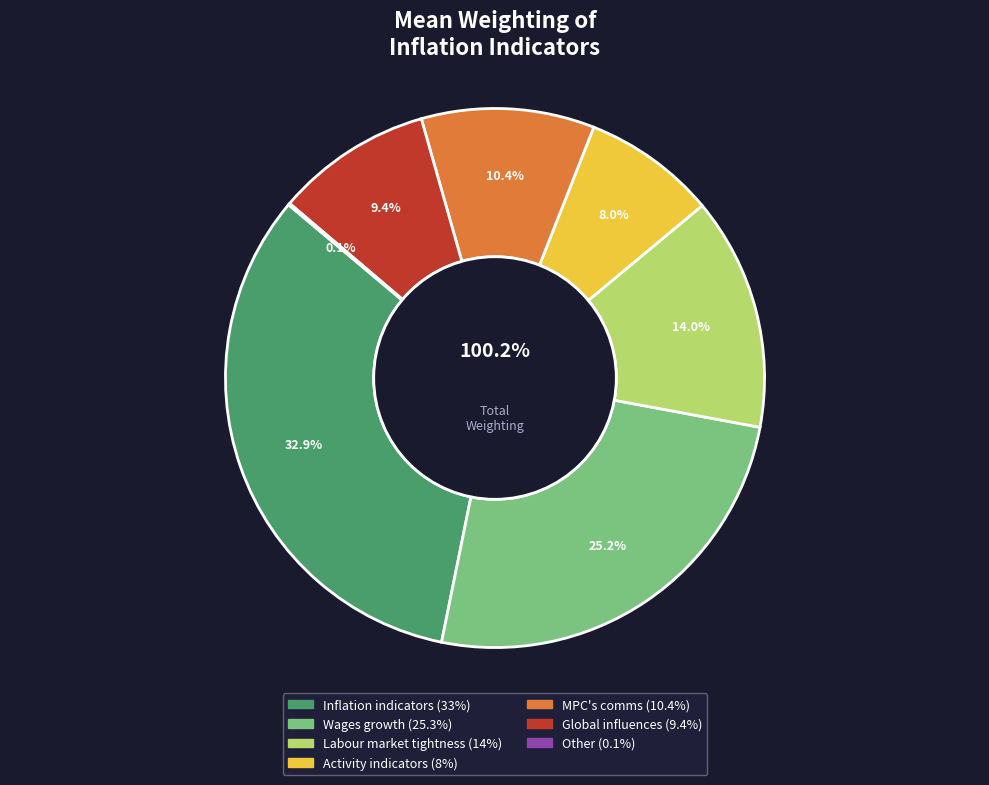

Is there any slice that represents more than half of the pie?

No